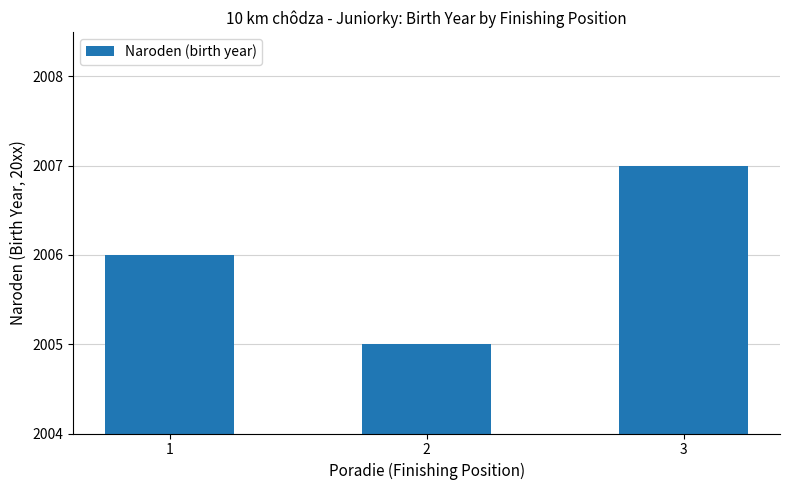

Are the bars grouped side by side (vs. stacked)?

No